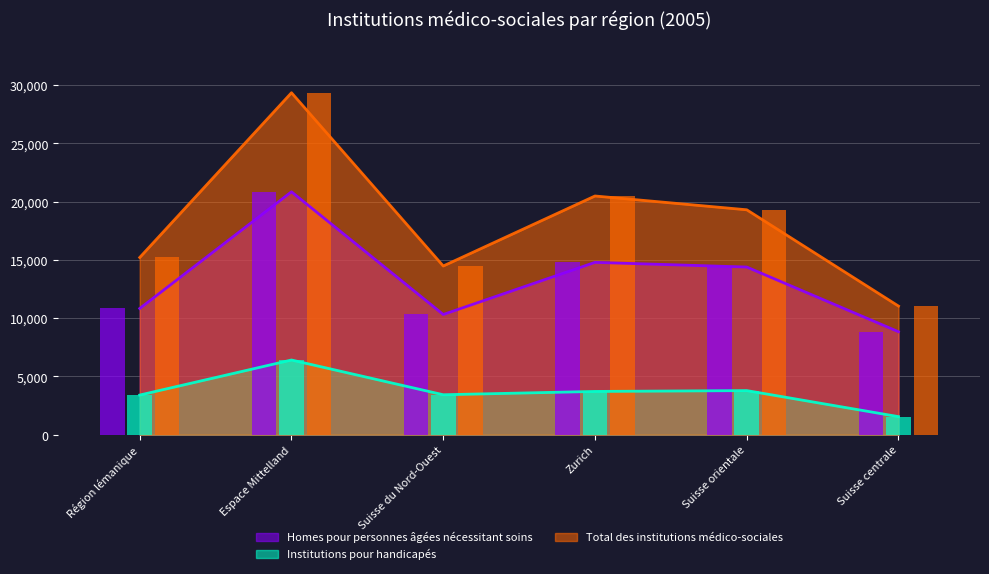

Which category has the highest value across all series?

Espace Mittelland